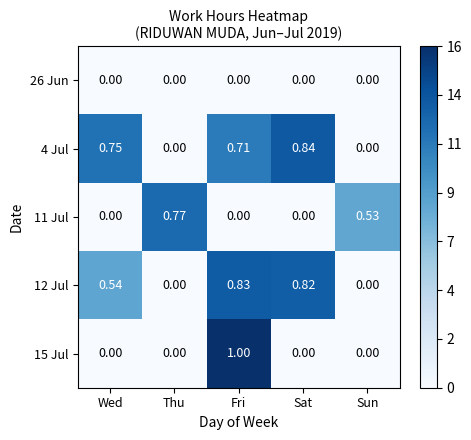

At which category does the chart reach its peak across all series?

Fri